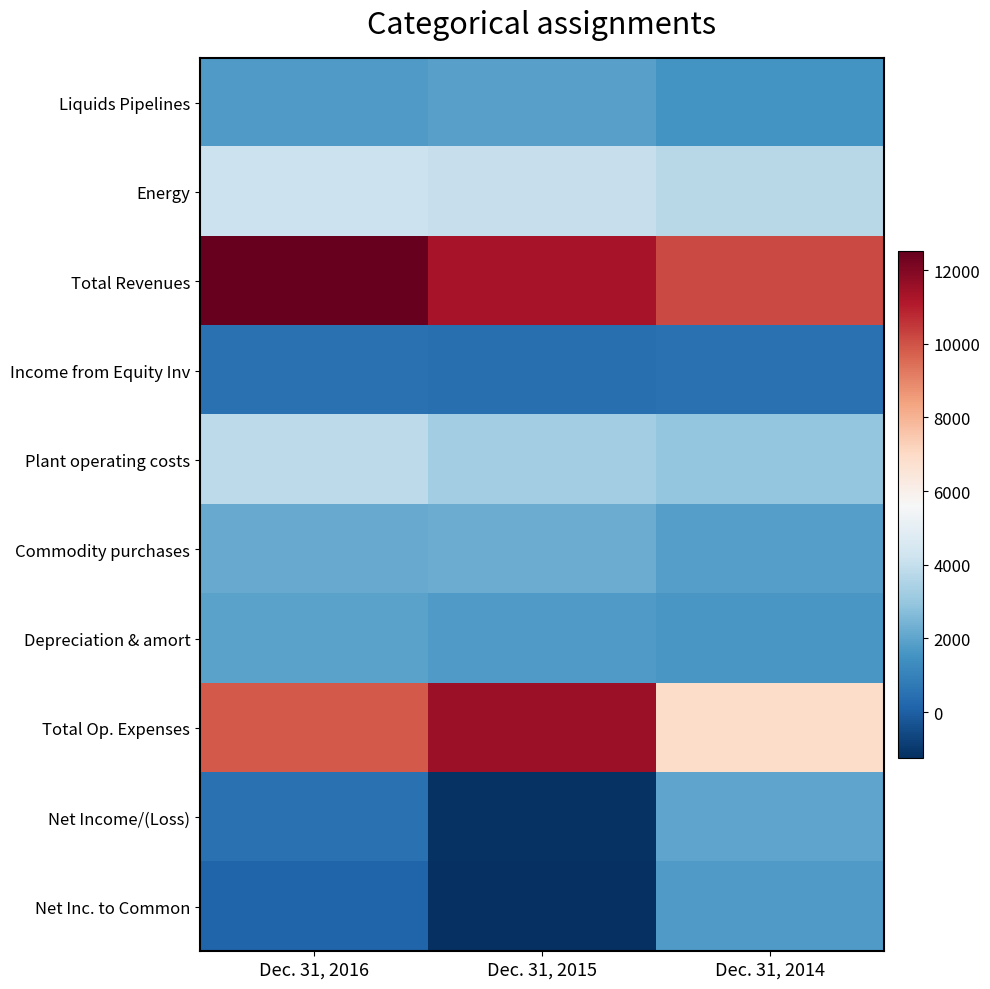

What is the total value across all series at Dec. 31, 2015?

34043